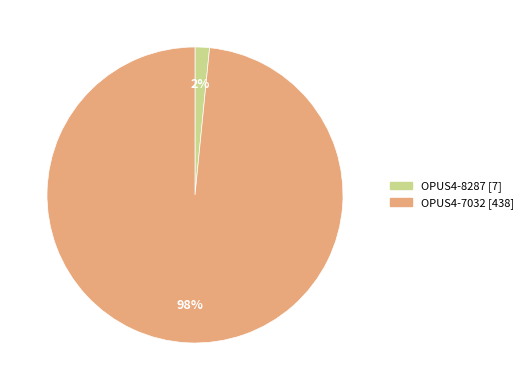

How many slices are in this pie chart?

2